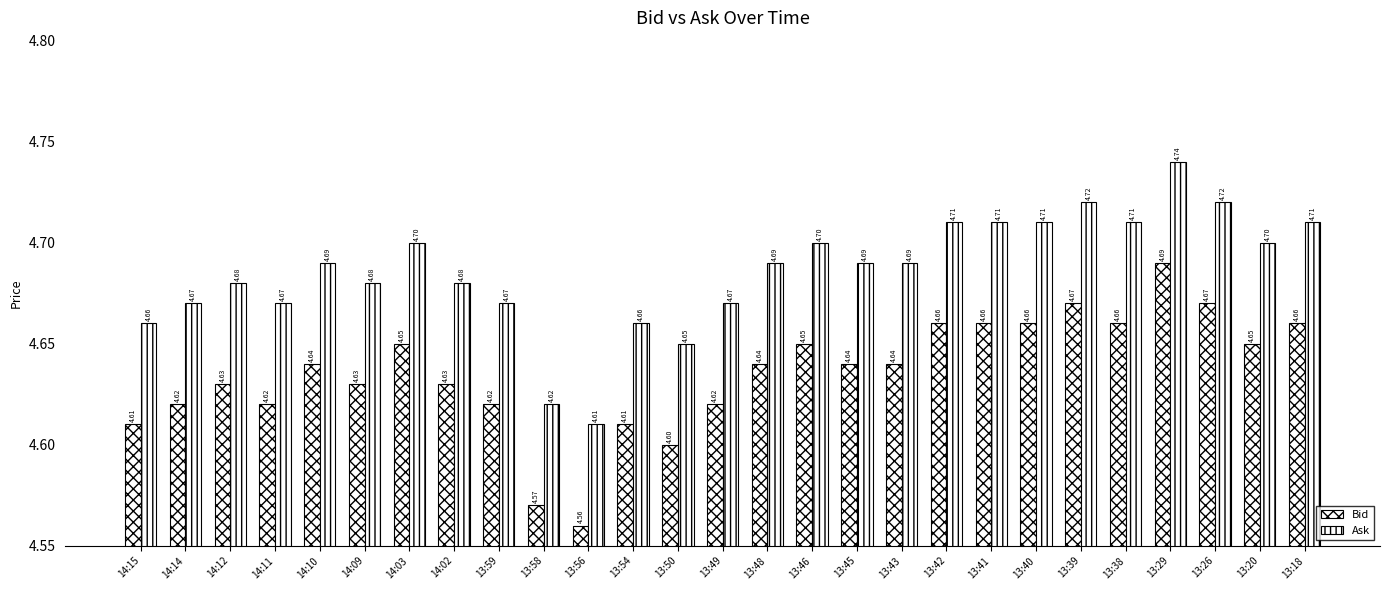

Does the chart contain any negative values?

No